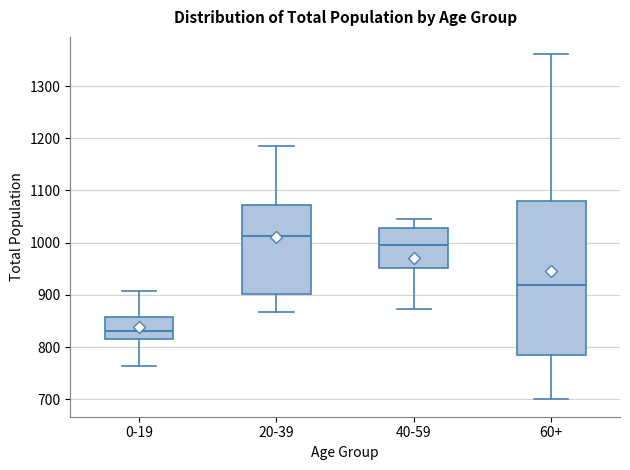

Where is the lower edge of the box for 60+ on the y-axis? The values are not printed on the chart, so give them approximately, as read against the axis.

790